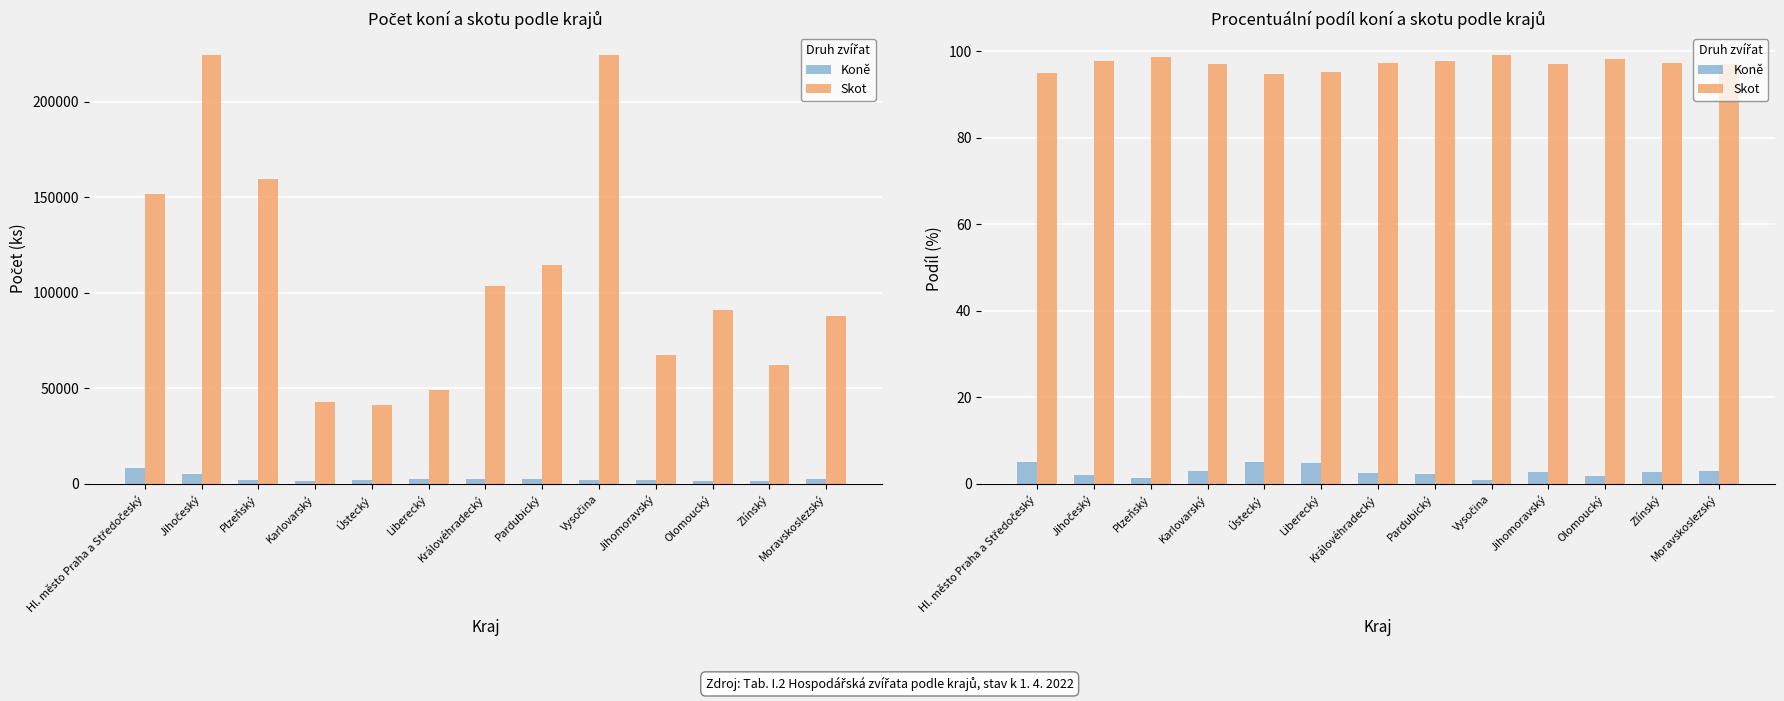

At which category does the chart reach its minimum across all series?

Vysočina